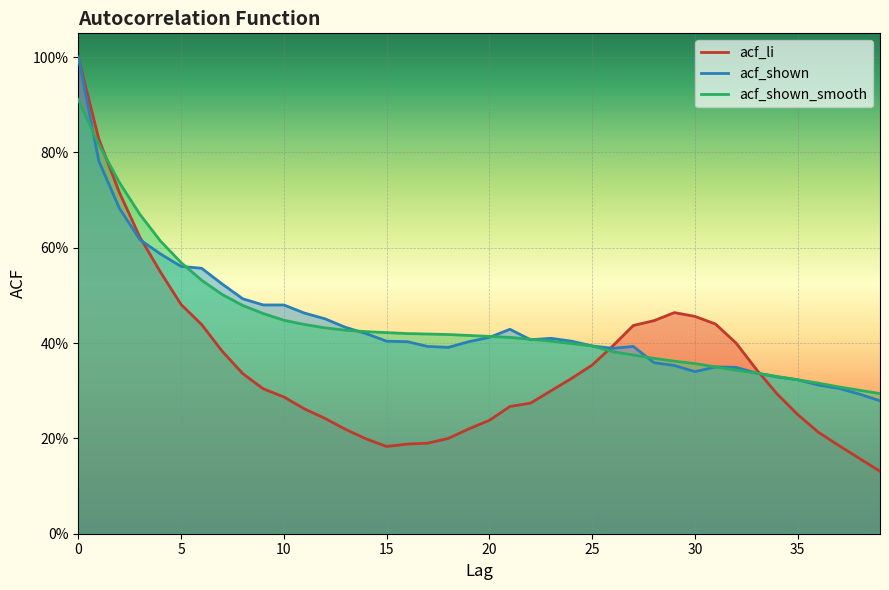

What is the difference between the maximum and minimum values in the acf_shown series?

0.7